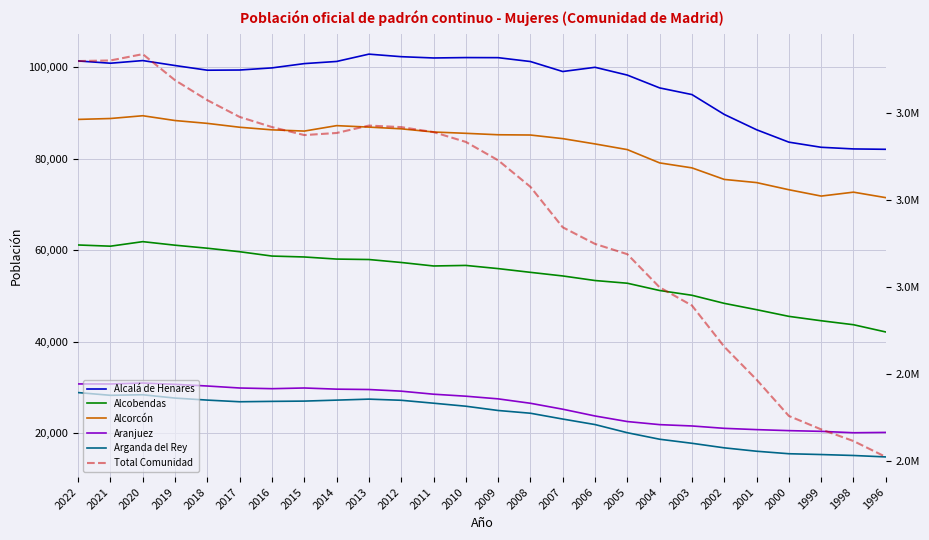

How many series are shown in this chart?

6